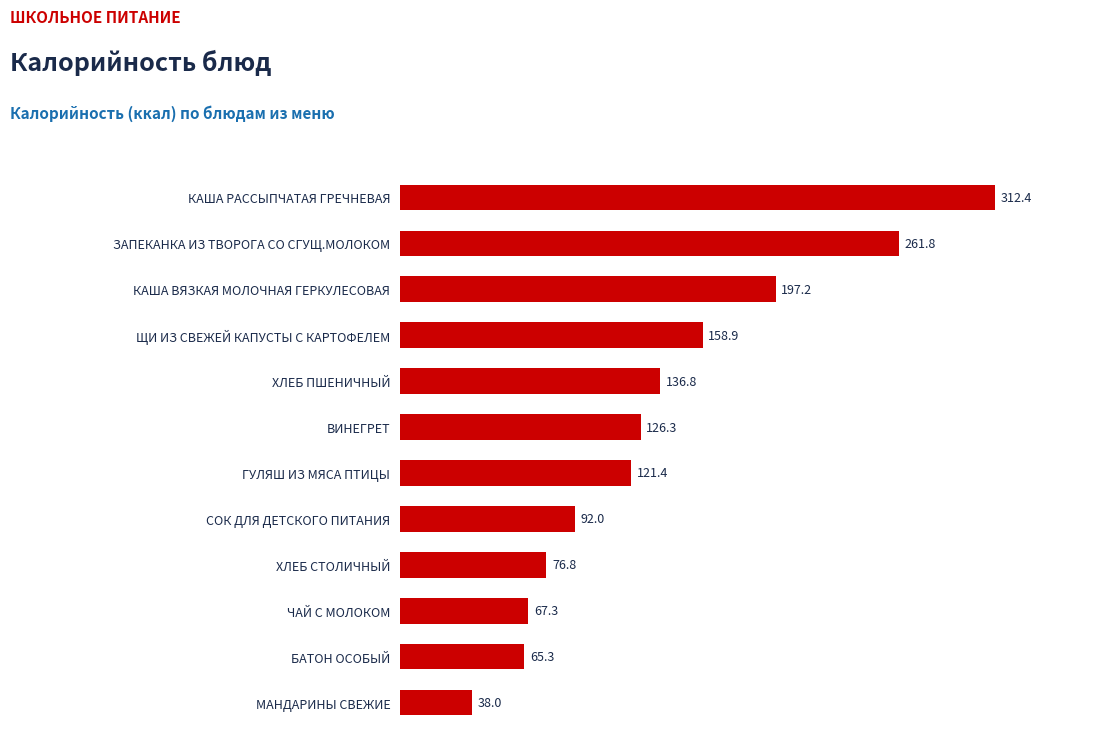

Which category has the highest value across all series?

КАША РАССЫПЧАТАЯ ГРЕЧНЕВАЯ